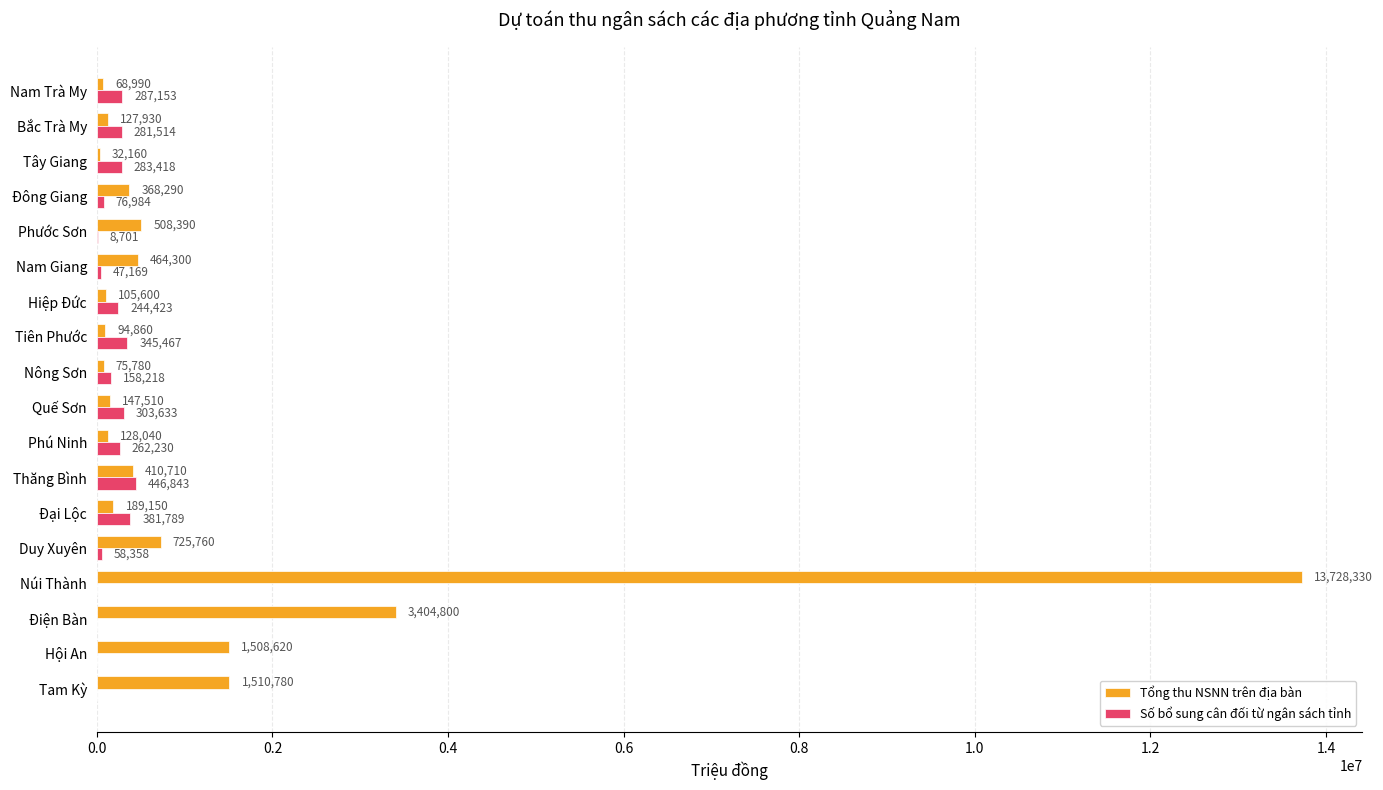

At which label is Tổng thu NSNN trên địa bàn closest to 6880245?

Điện Bàn